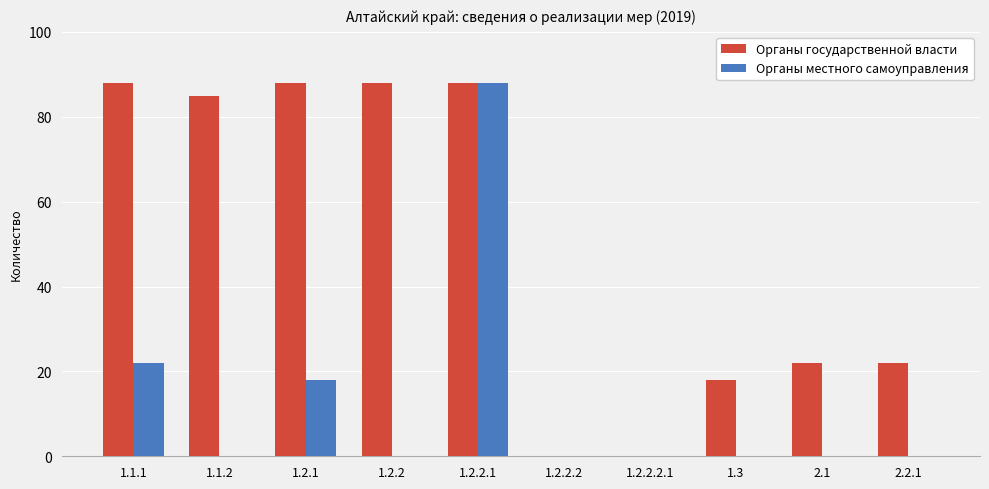

Which series changed the most between 1.2.1 and 1.3?

Органы государственной власти